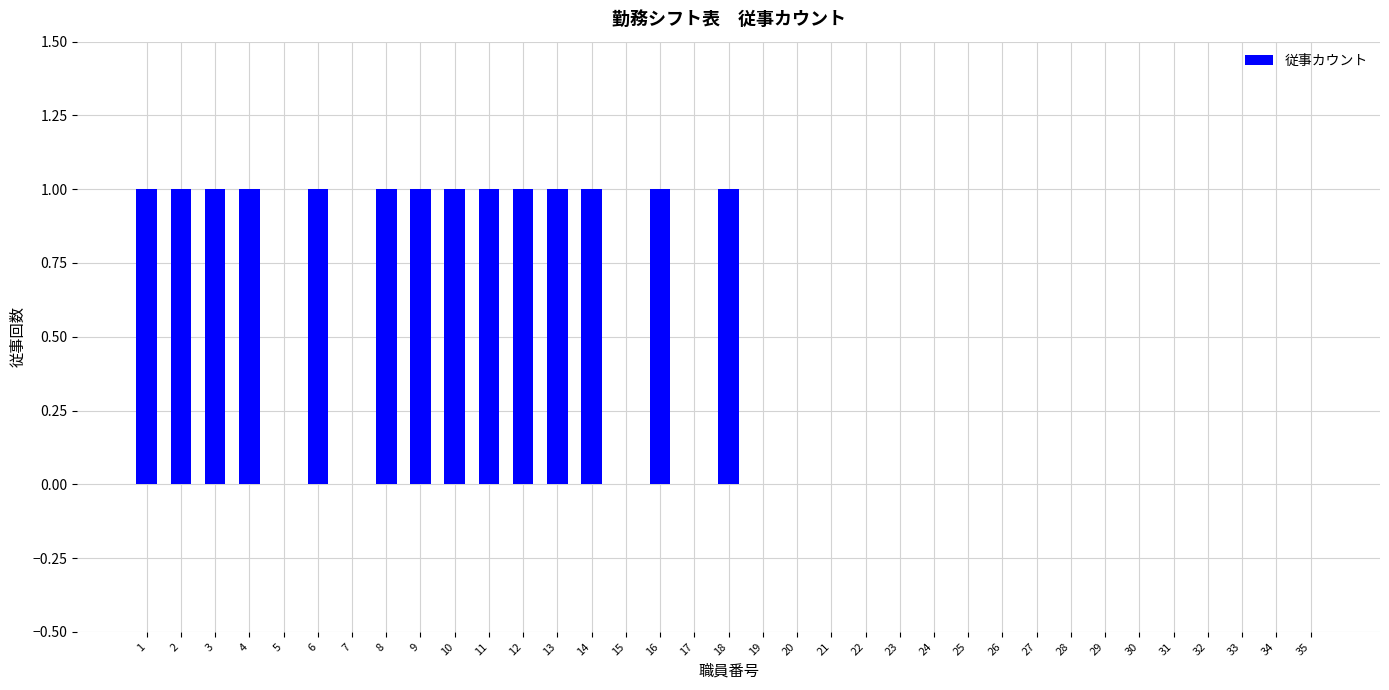

True or false: the data shows 0 at 5.

True